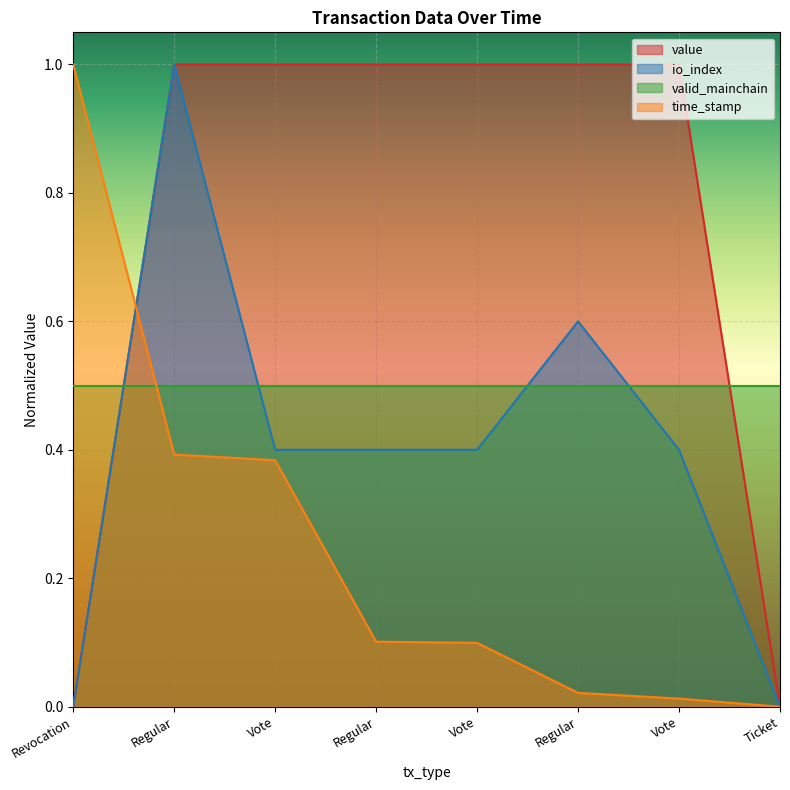

Which series has the largest total across all categories?

value